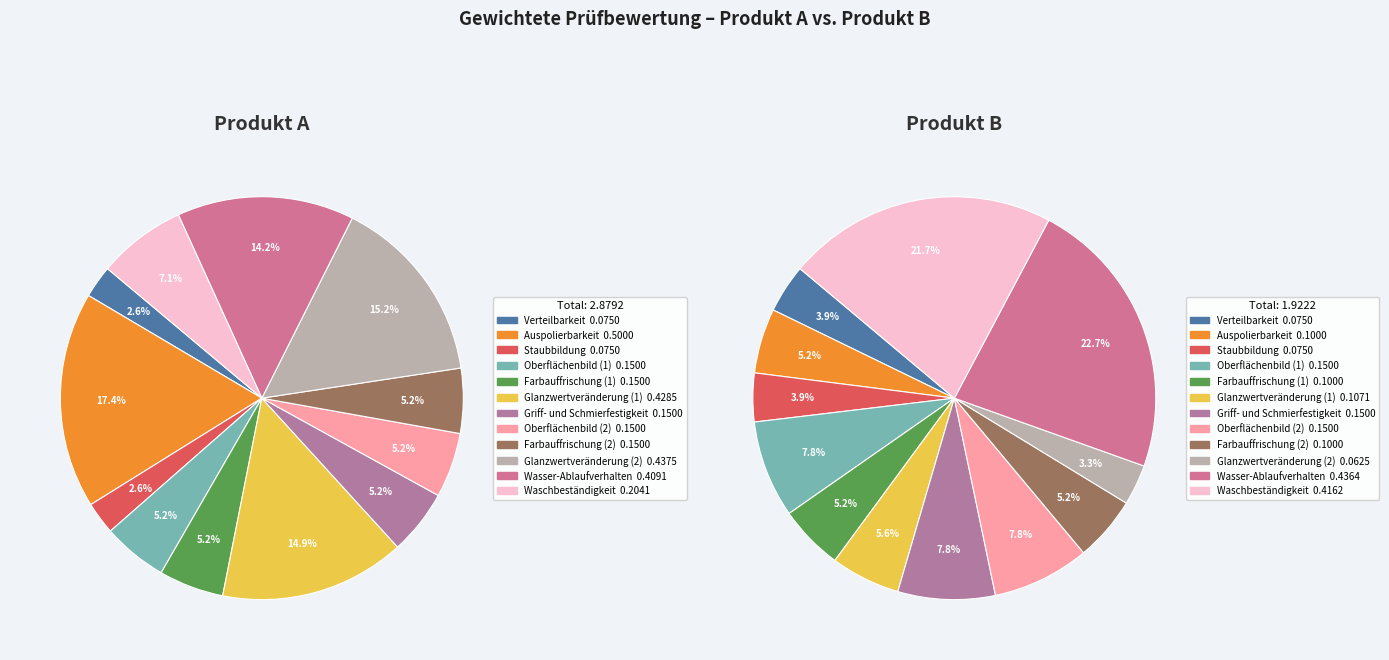

Count the number of slices in the pie.

12